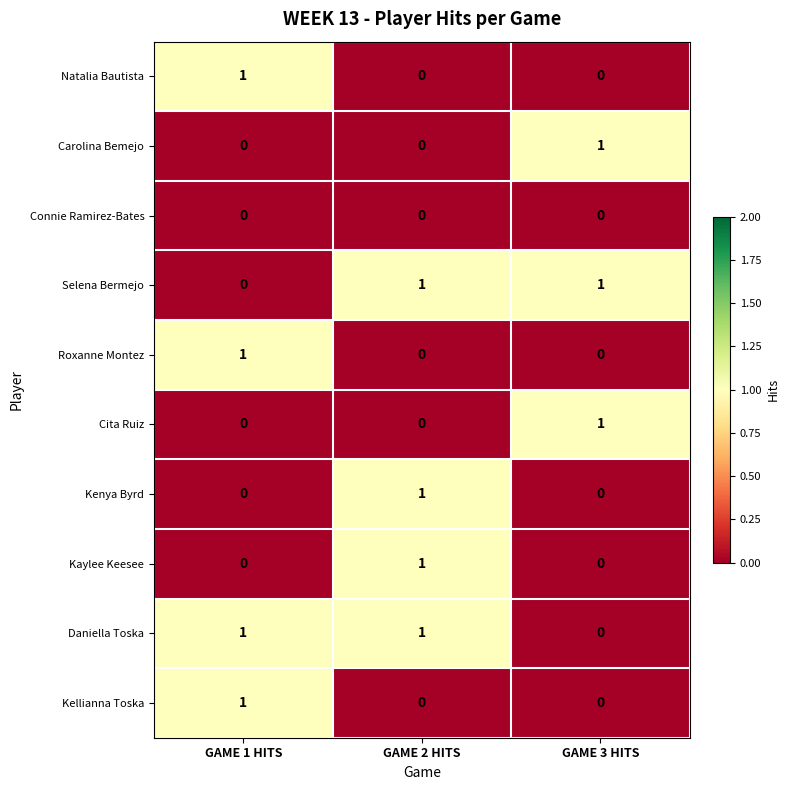

Count the Cita Ruiz values in the range 0 to 1.

3